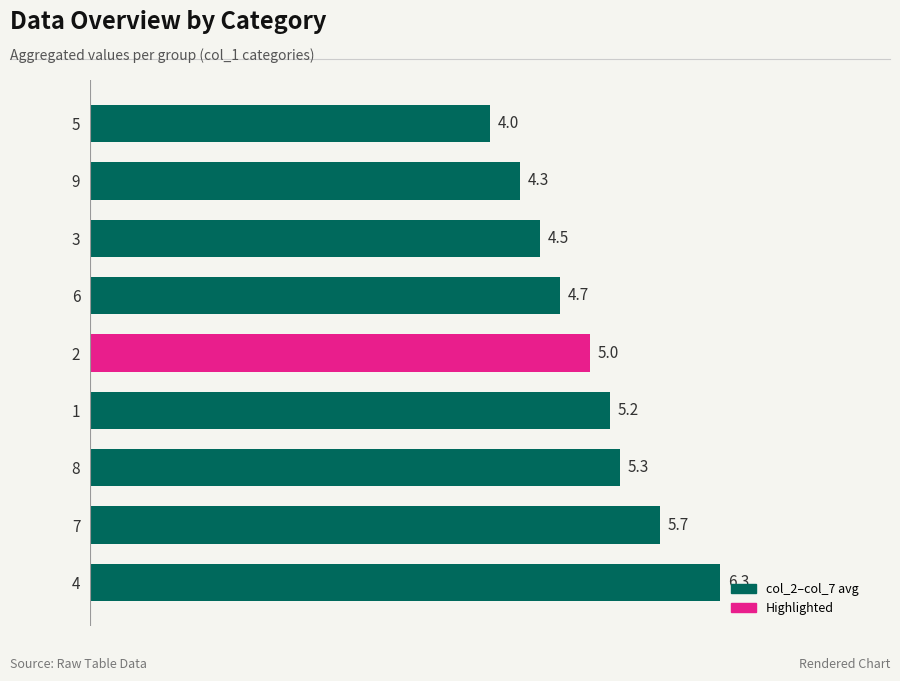

What is the approximate value at 3?

4.5